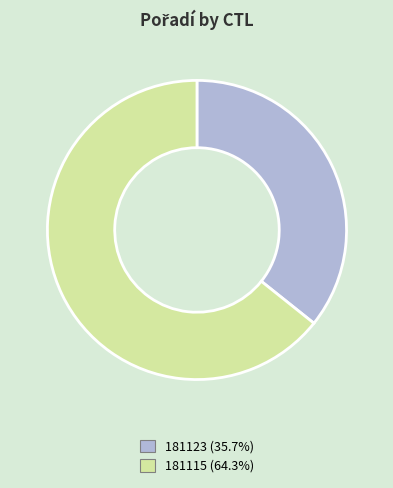

Count the number of slices in the pie.

2